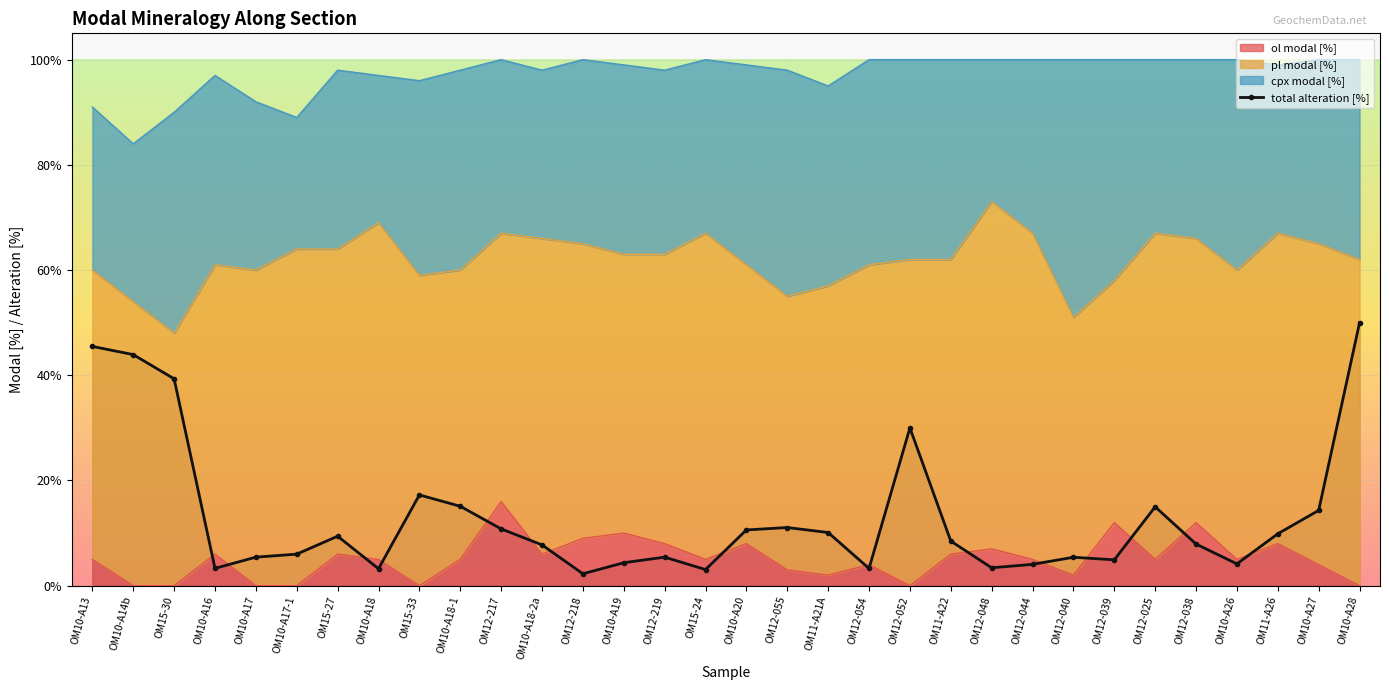

What is the change in value from OM15-27 to OM11-A21A?

+0.7